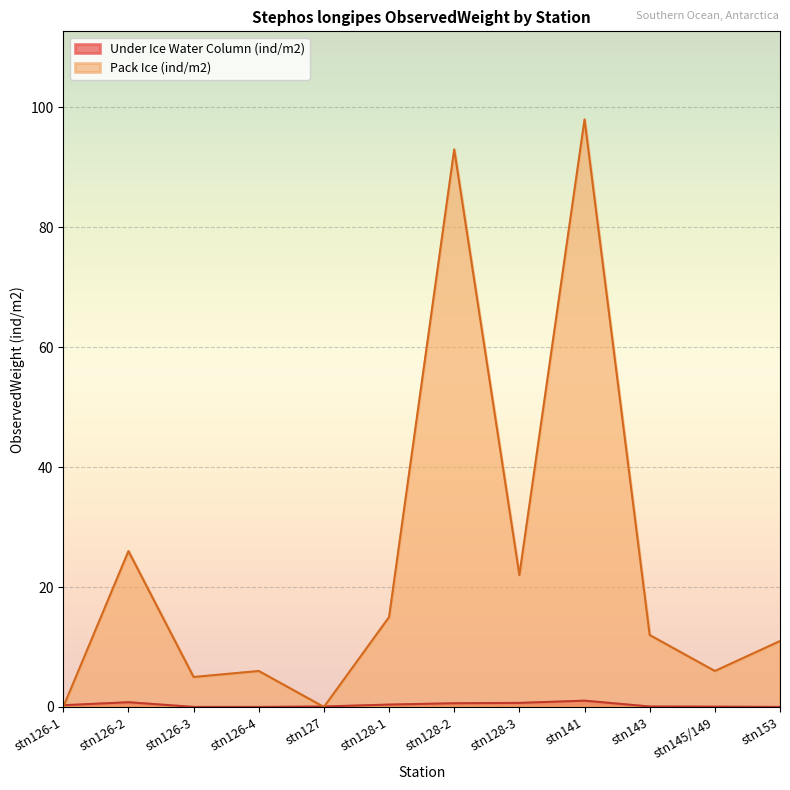

How many interior local peaks does the Pack Ice (ind/m2) series have?

4